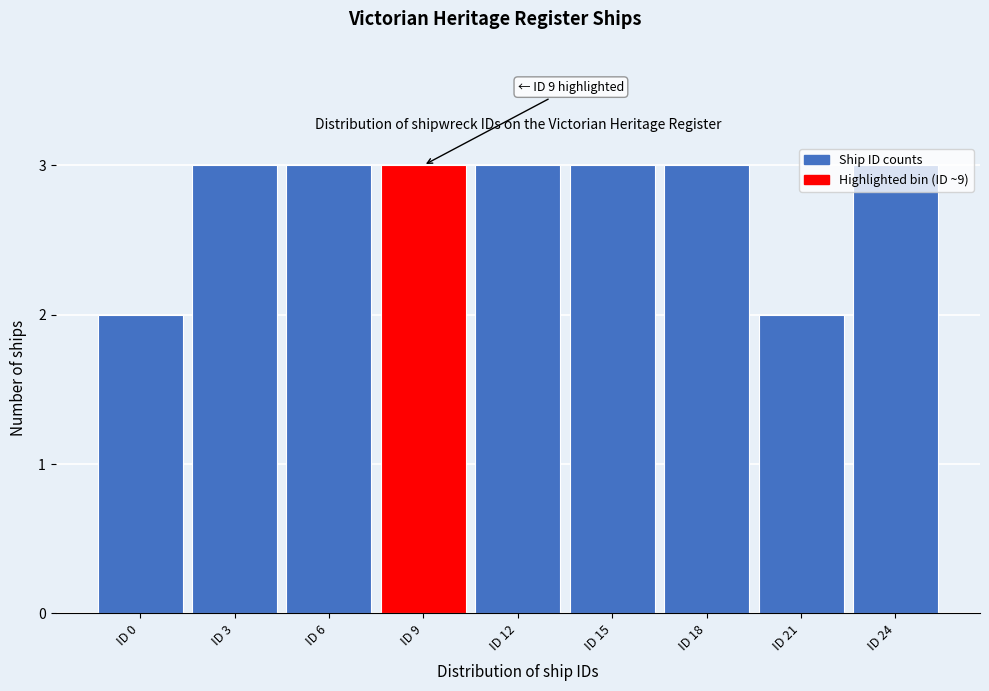

What is the average value?

3